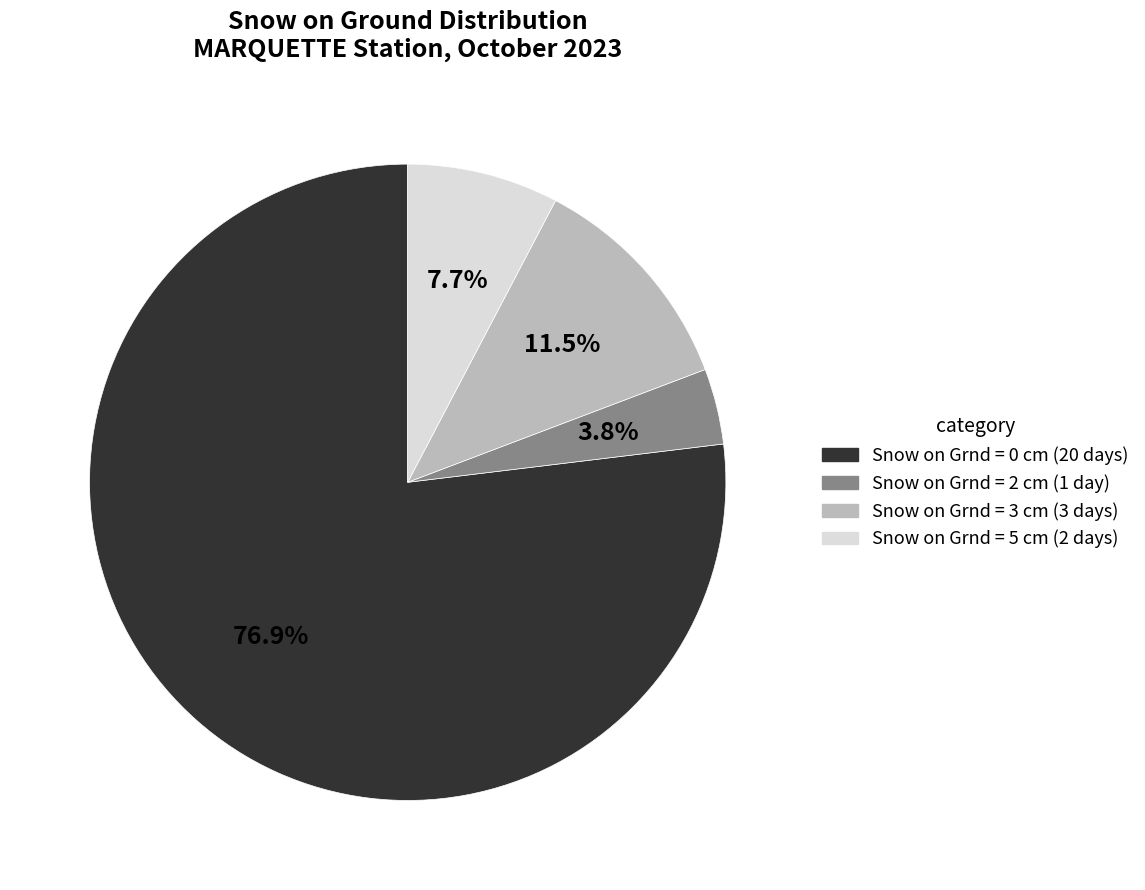

Does Snow on Grnd = 0 cm account for over 50% of the chart?

Yes